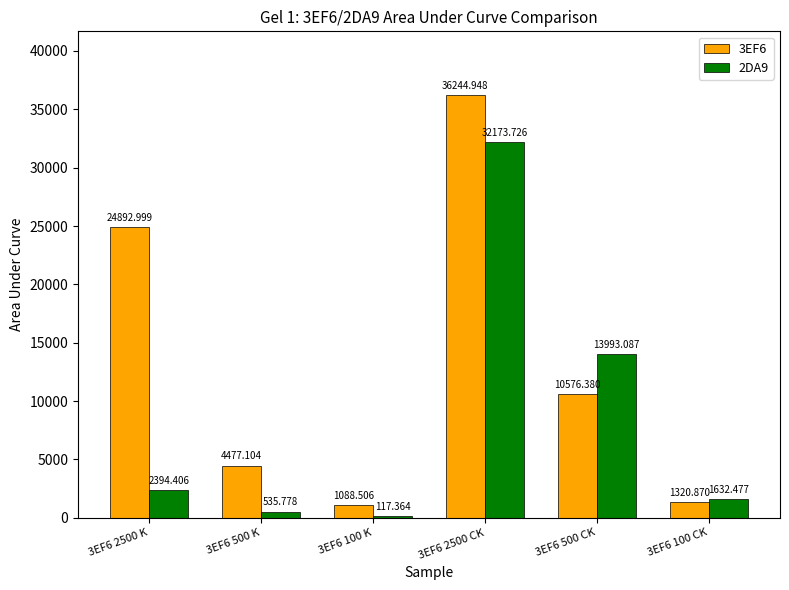

Does the chart contain stacked bars?

No